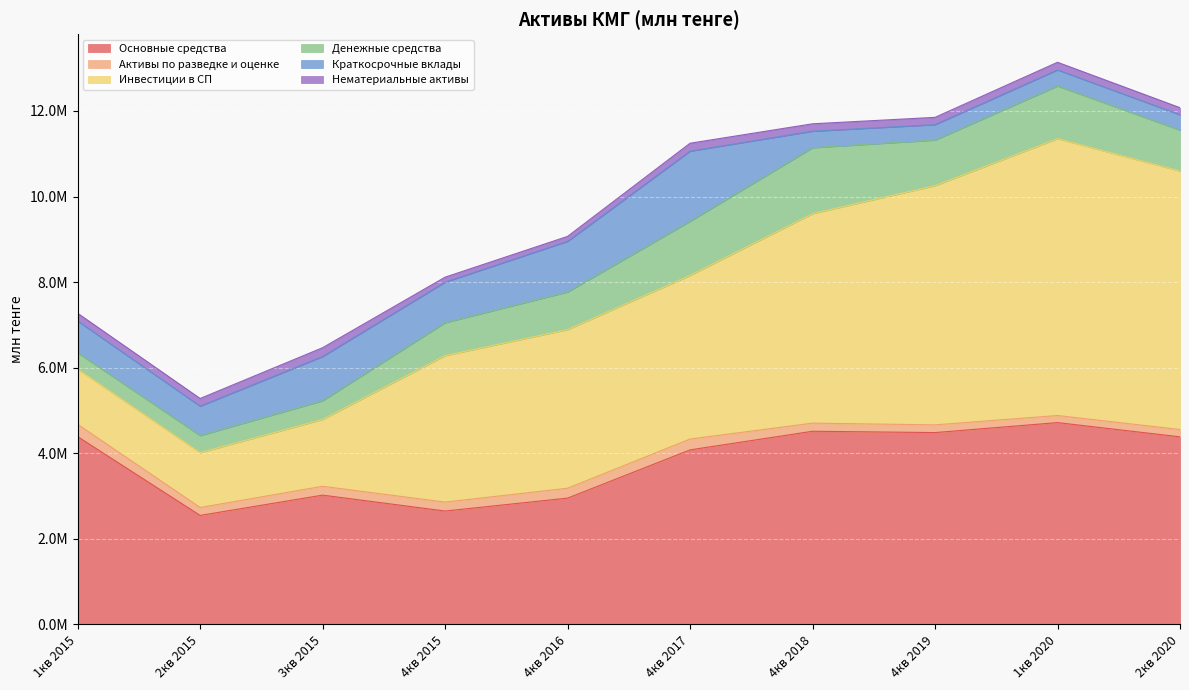

What is the difference between the Нематериальные активы values at 4кв 2017 and 4кв 2015?

68690.4